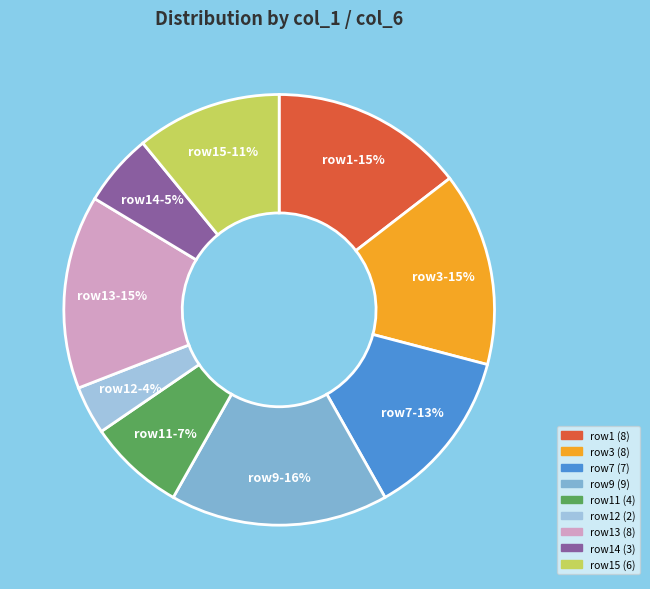

To the nearest percent, what percentage of the pie is row12?

4%